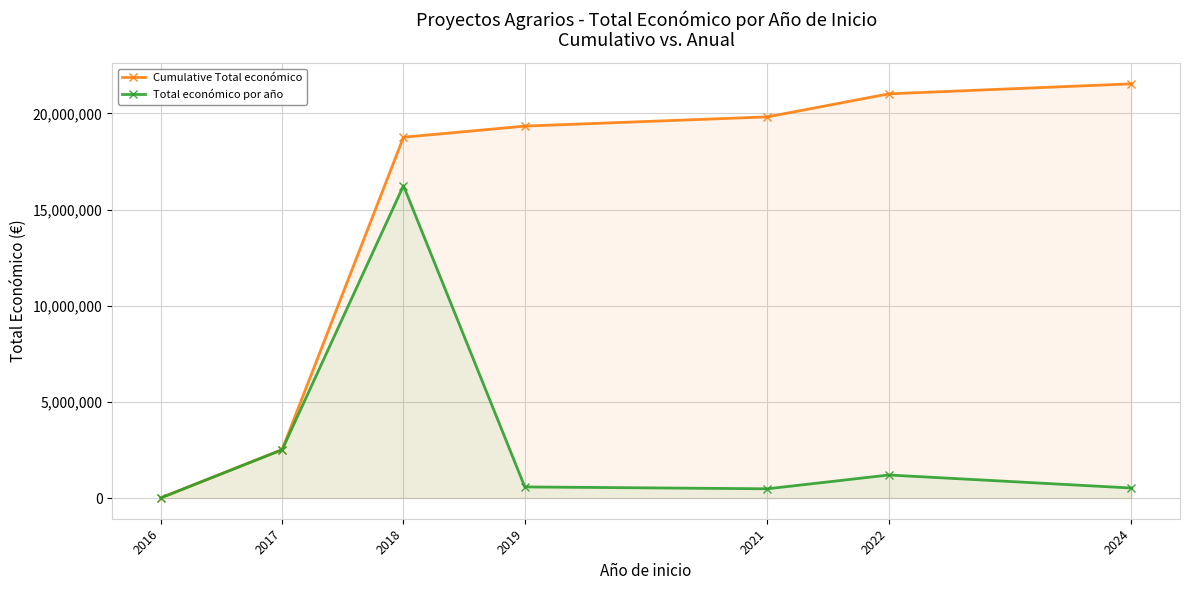

Which series has the largest range (max minus min)?

Cumulative Total económico